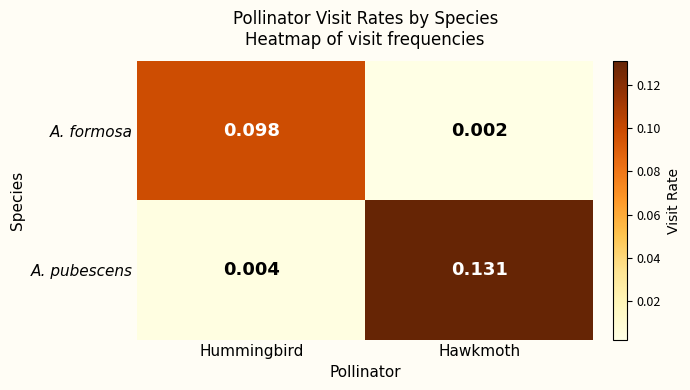

How many data points does each series have?

2